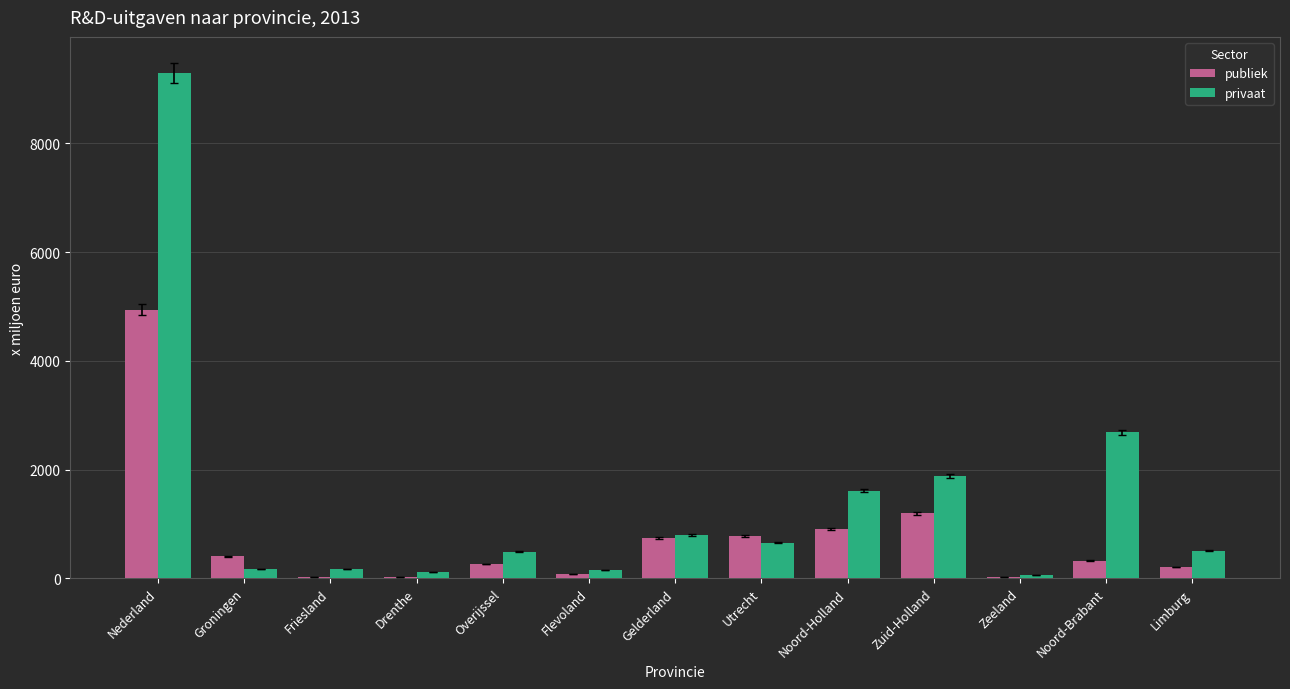

Which series has the widest spread of values?

privaat